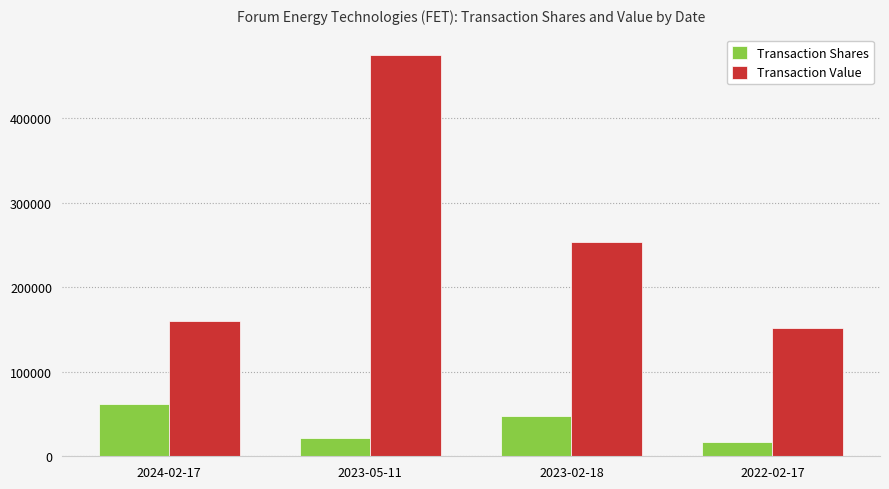

What is the average value of the Transaction Shares series?

36948